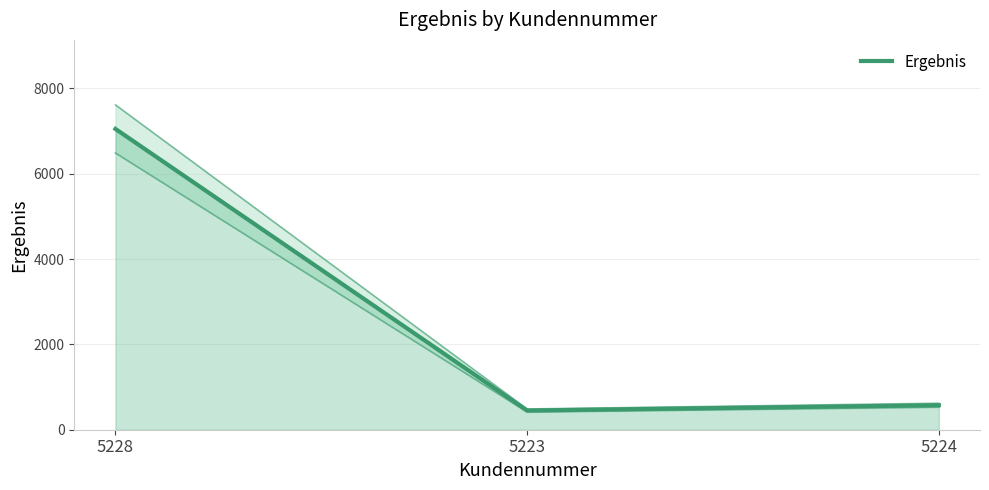

What is the difference between the values at 5228 and 5223?

6600